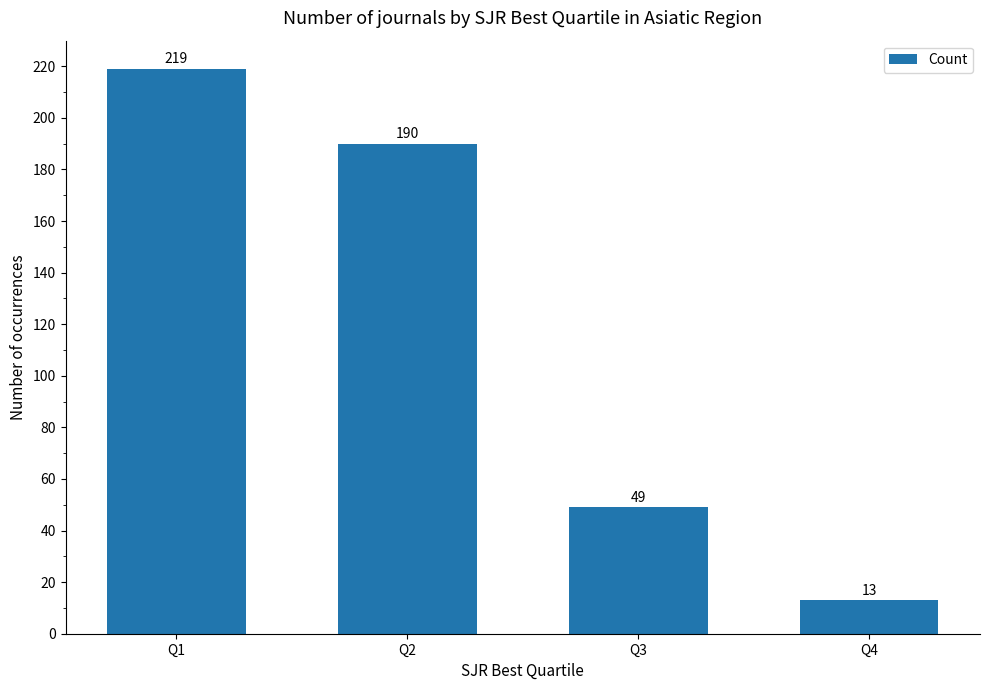

At which category does the chart reach its minimum across all series?

Q4